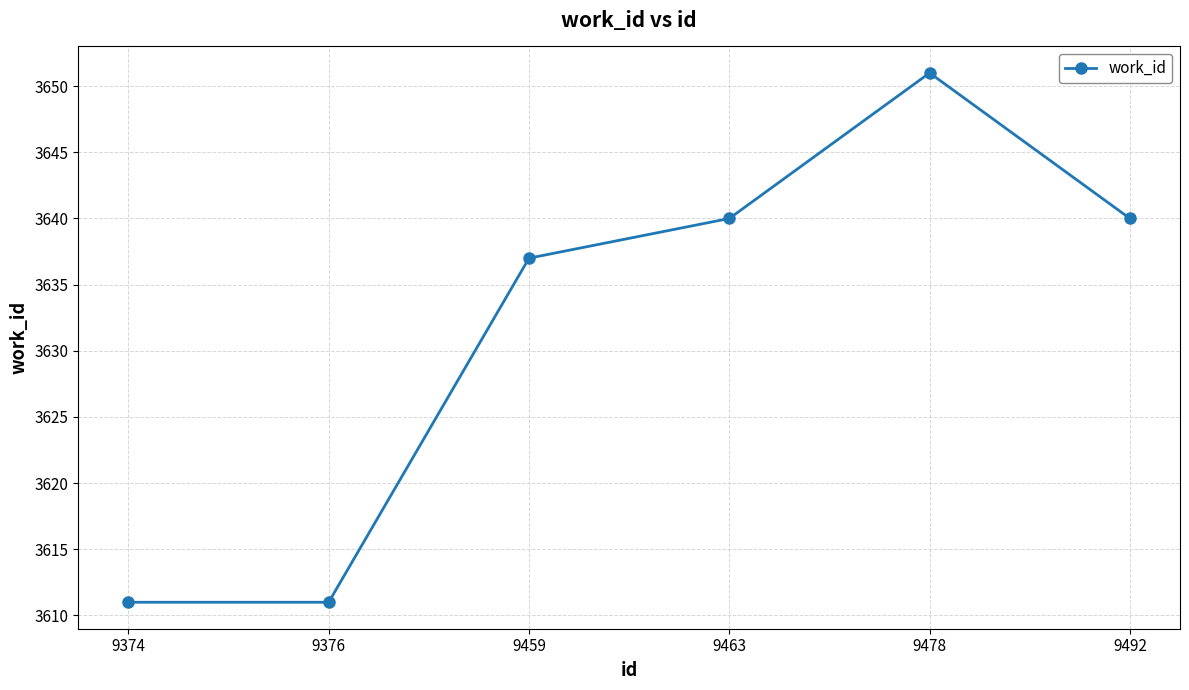

The value at 9463 is 4863. True or false?

False